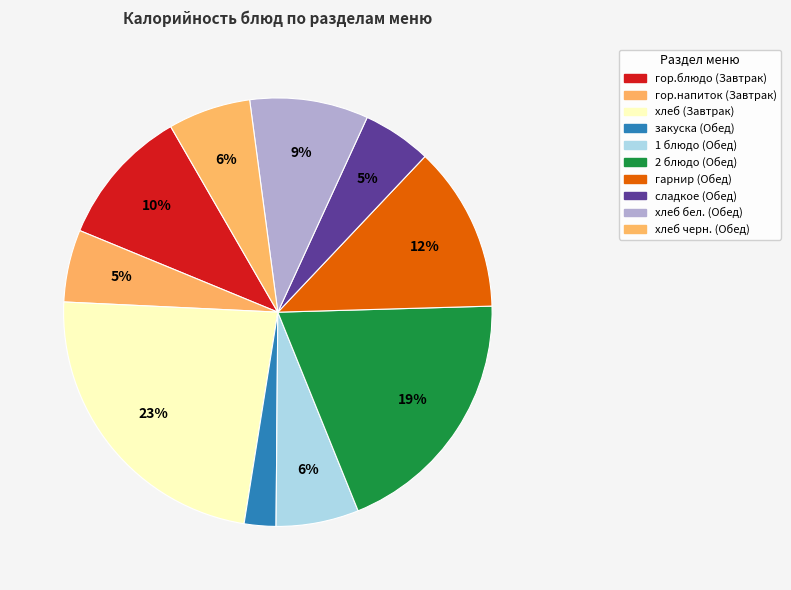

To the nearest percent, what is the difference between the largest and smallest slice percentages?

21%